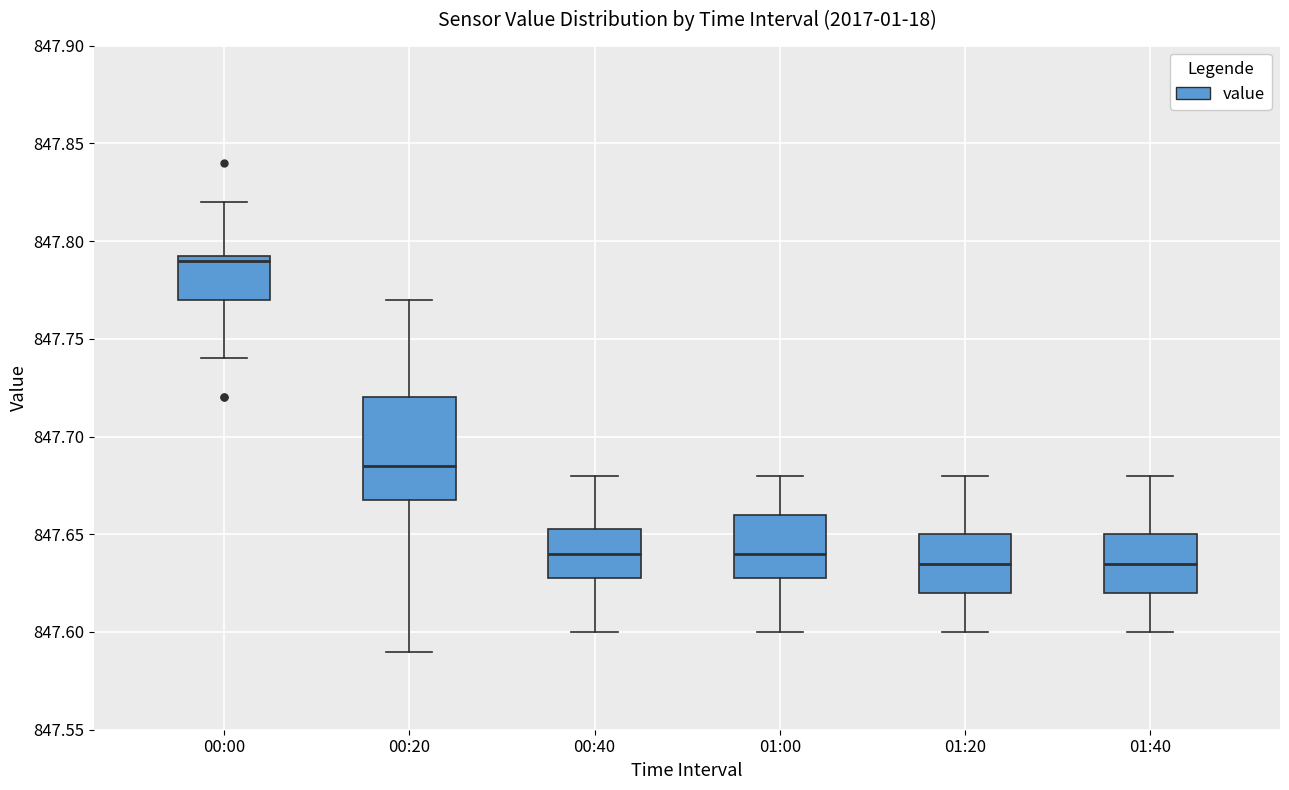

Reading left to right, transcribe this box plot: for each box, give where its median line is, the range the box spans, and where its two whiskers end, as read against the y-axis. The values are not printed on the chart, so give them approximately, as read against the axis.

00:00: median 847.790, box 847.770 to 847.795, whiskers 847.740 to 847.820
00:20: median 847.685, box 847.670 to 847.720, whiskers 847.590 to 847.770
00:40: median 847.640, box 847.630 to 847.655, whiskers 847.600 to 847.680
01:00: median 847.640, box 847.630 to 847.660, whiskers 847.600 to 847.680
01:20: median 847.635, box 847.620 to 847.650, whiskers 847.600 to 847.680
01:40: median 847.635, box 847.620 to 847.650, whiskers 847.600 to 847.680